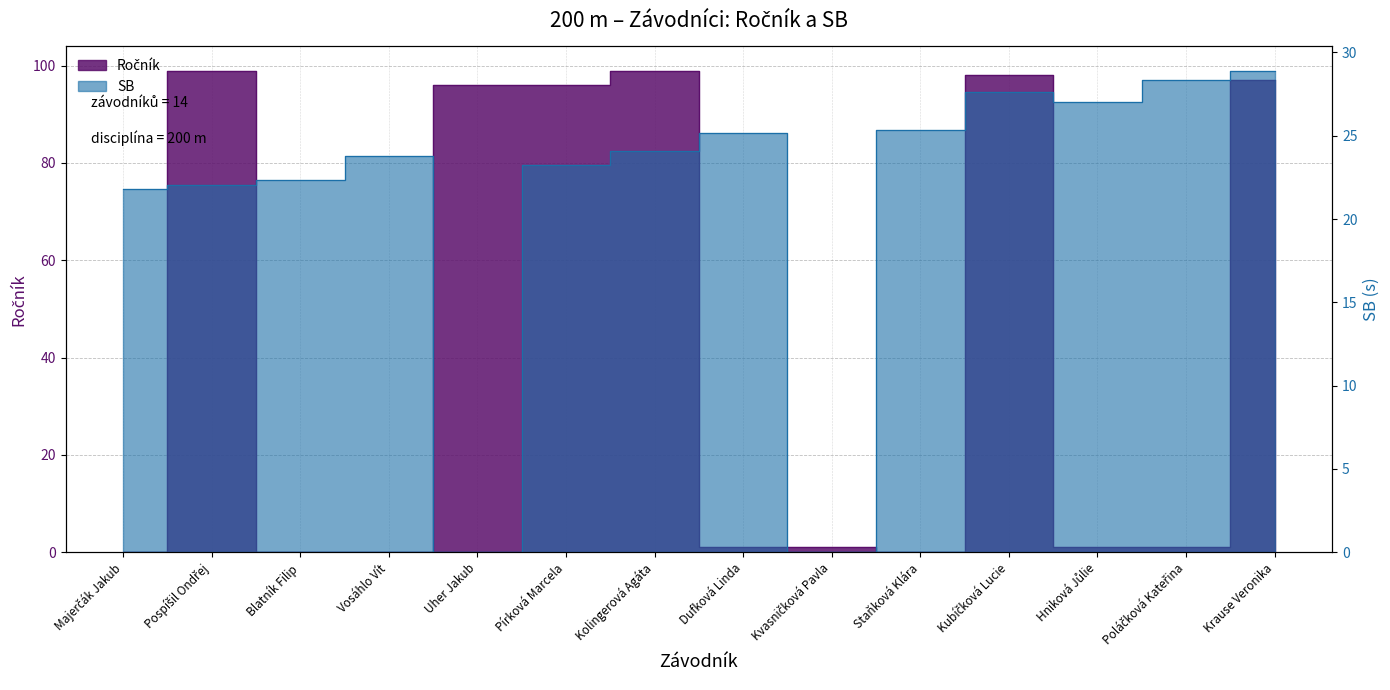

Is the value of SB at Kubíčková Lucie greater than the value of Ročník at Dufková Linda?

Yes